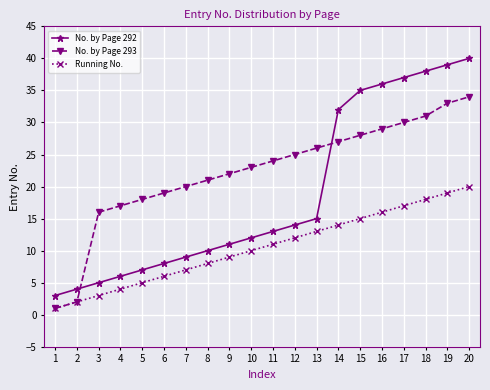

True or false: Running No. and No. by Page 292 intersect in this chart.

False